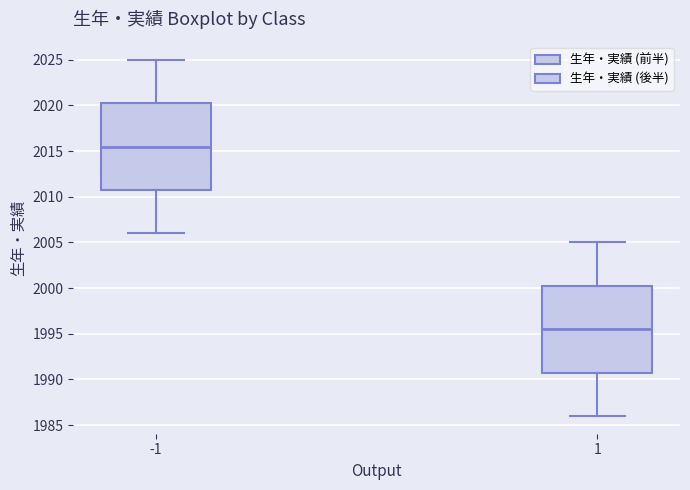

Which box has the highest median line?

-1